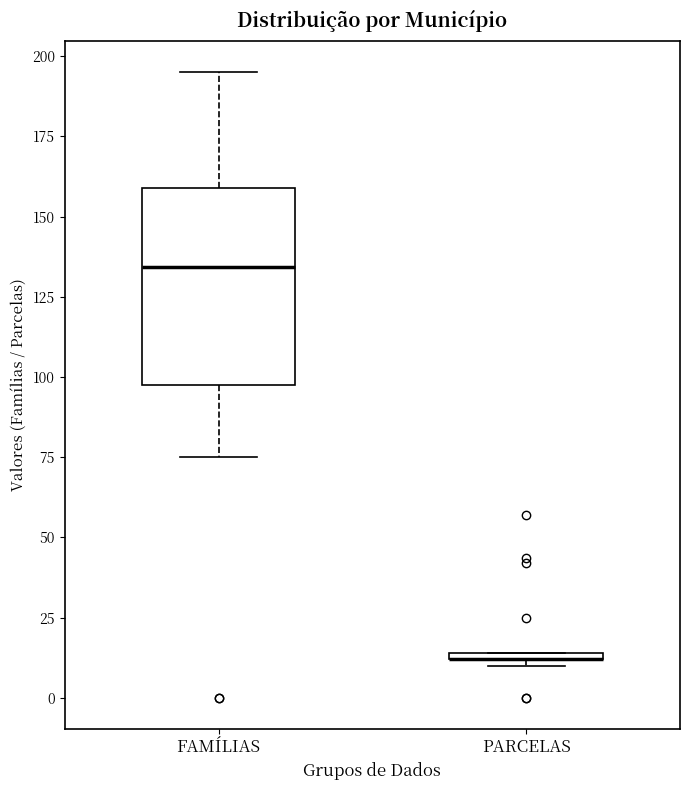

Comparing the boxes themselves (not the whiskers), which one is the tallest?

FAMÍLIAS